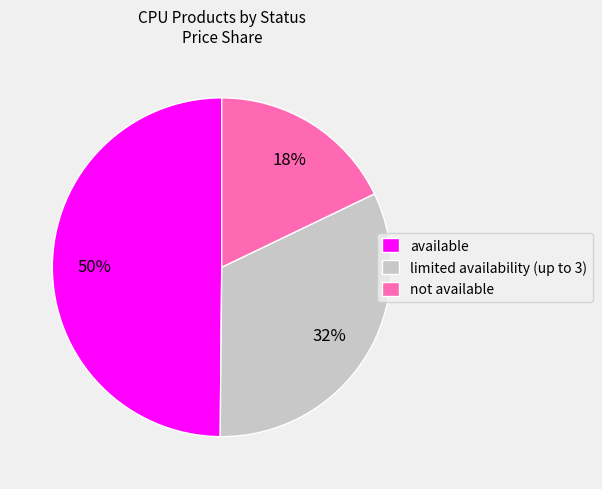

Does limited availability (up to 3) account for over 50% of the chart?

No